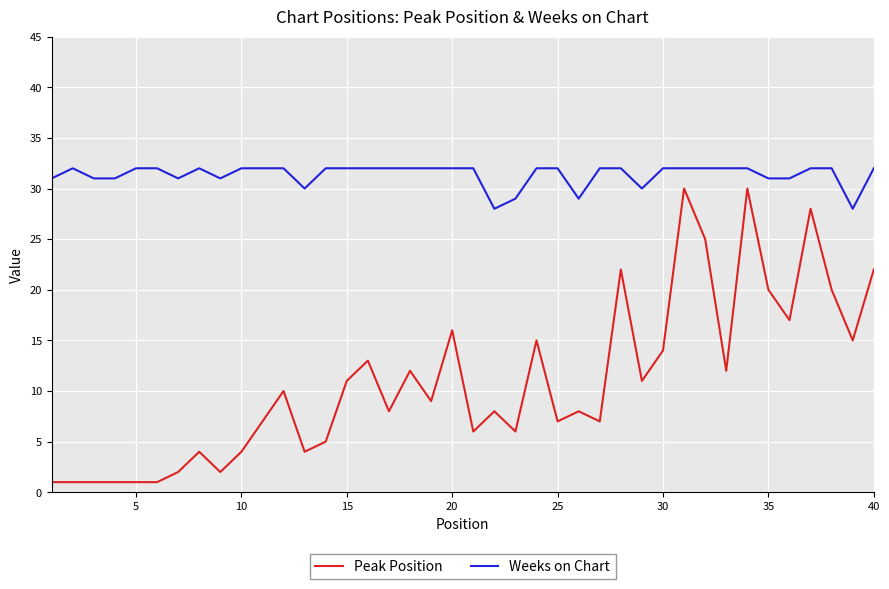

Rank the series by their maximum value, from lowest to highest.

Peak Position, Weeks on Chart